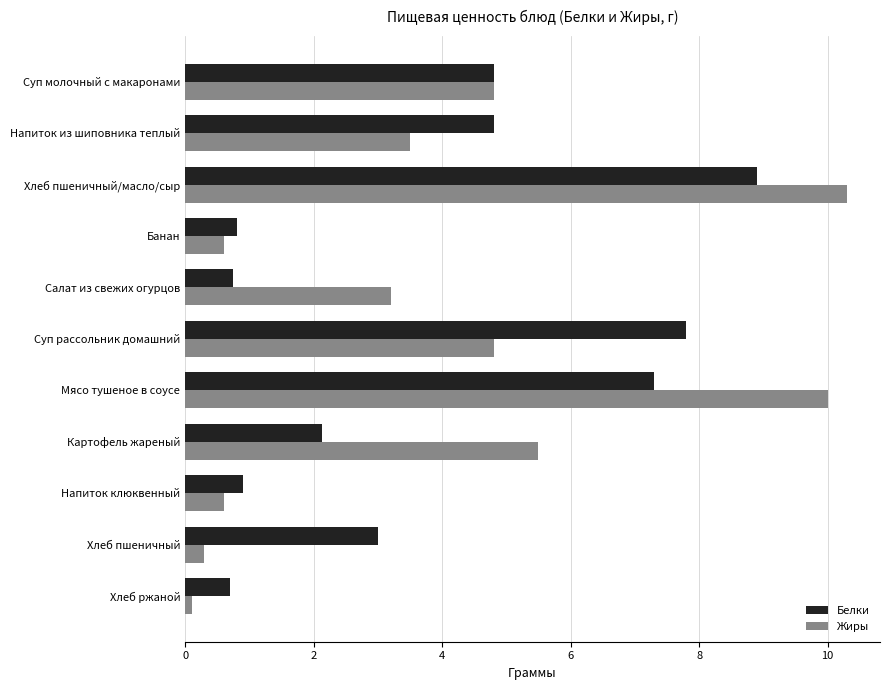

What is the difference between the maximum and minimum values in the Белки series?

8.2